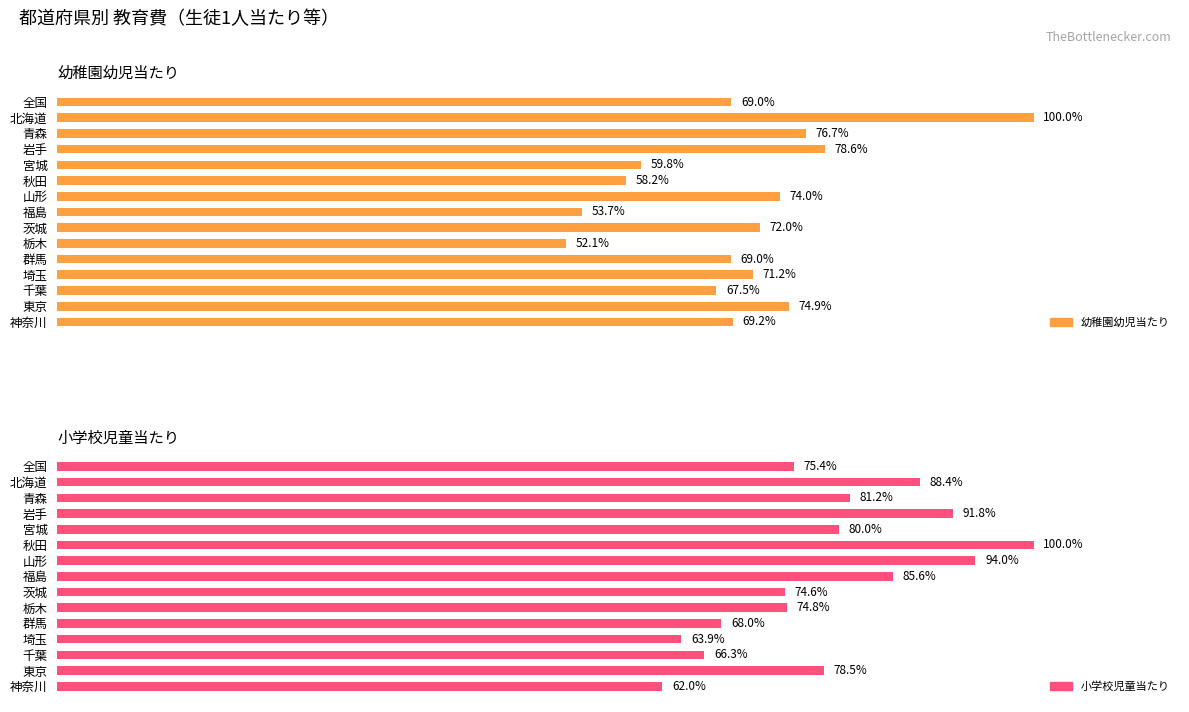

List the series in order of their overall mean, highest first.

小学校児童当たり, 幼稚園幼児当たり